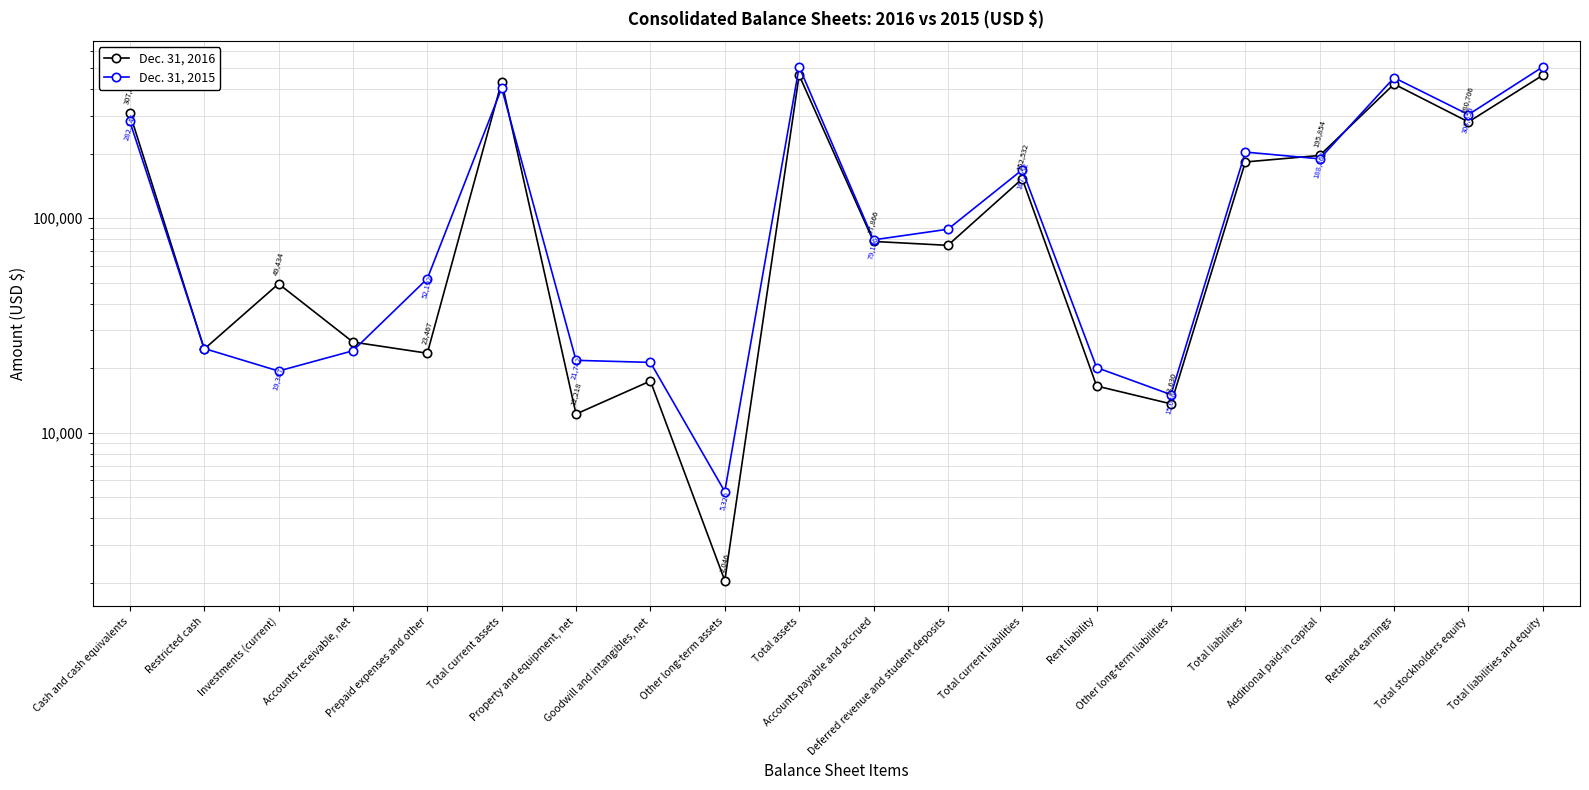

How many intersections are there between Dec. 31, 2016 and Dec. 31, 2015?

7